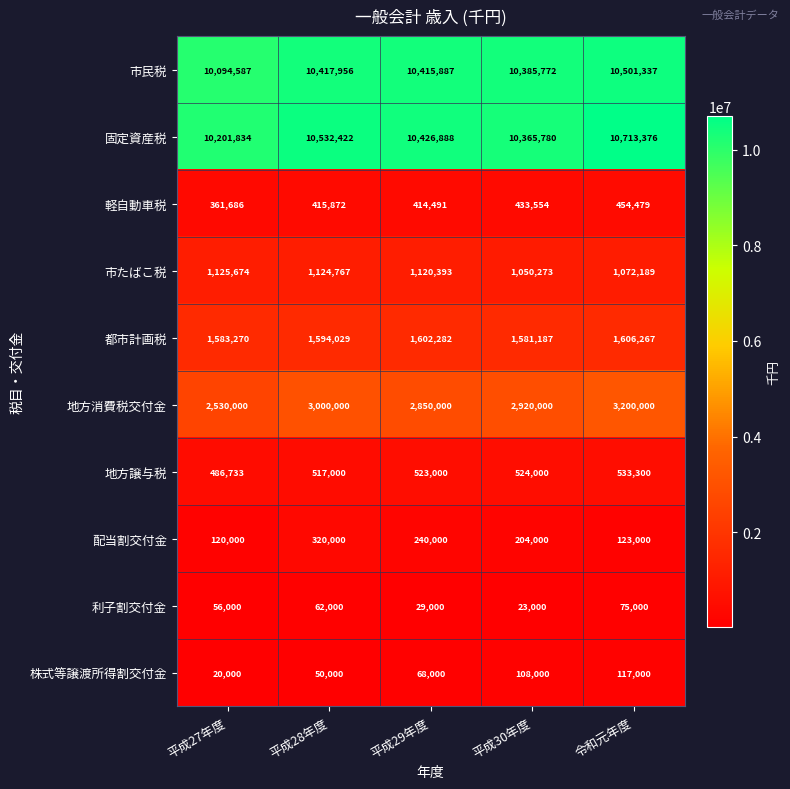

Which series has the largest total across all categories?

固定資産税